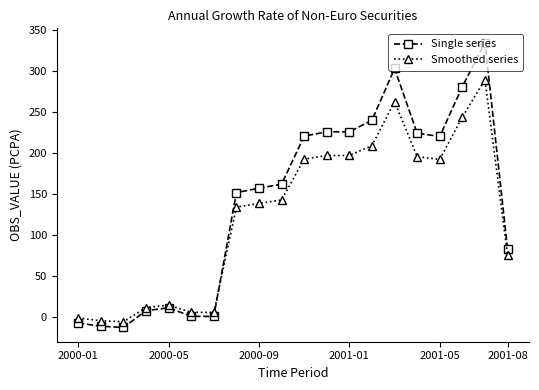

What is the value of the Smoothed series point at the 13th from the left?

196.7